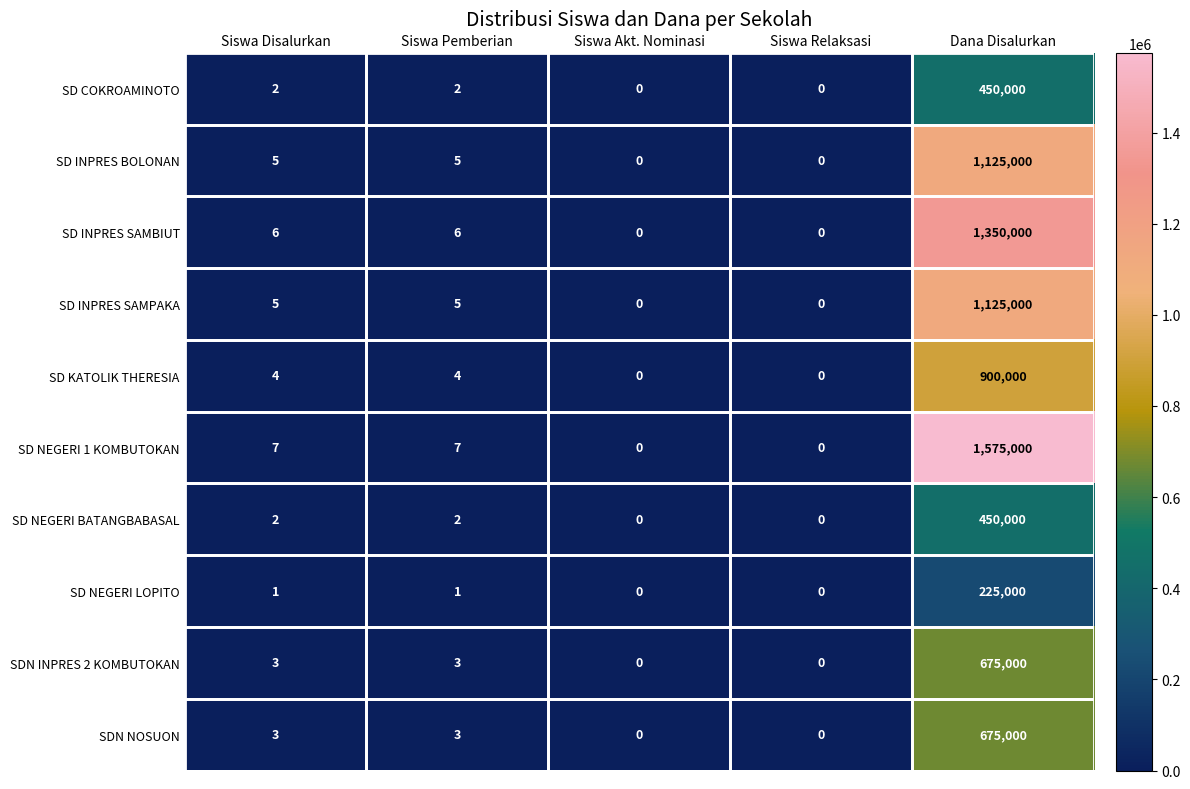

What is the maximum value shown in the chart?

1575000